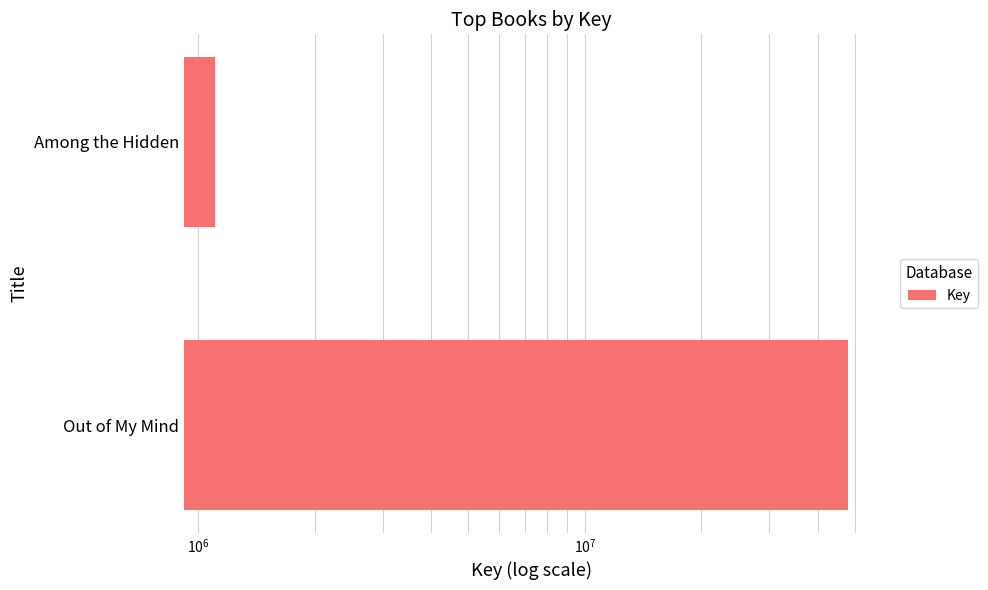

What is the minimum value shown in the chart?

1107541